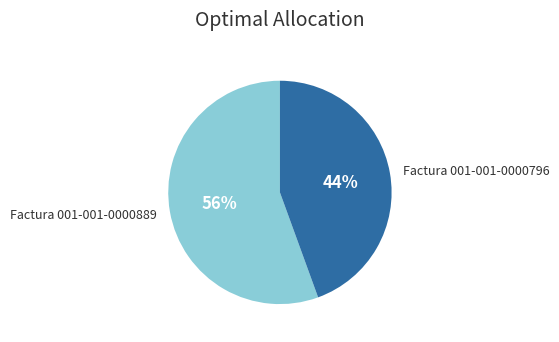

To the nearest percent, what is the combined percentage of Factura 001-001-0000796 and Factura 001-001-0000889?

100%